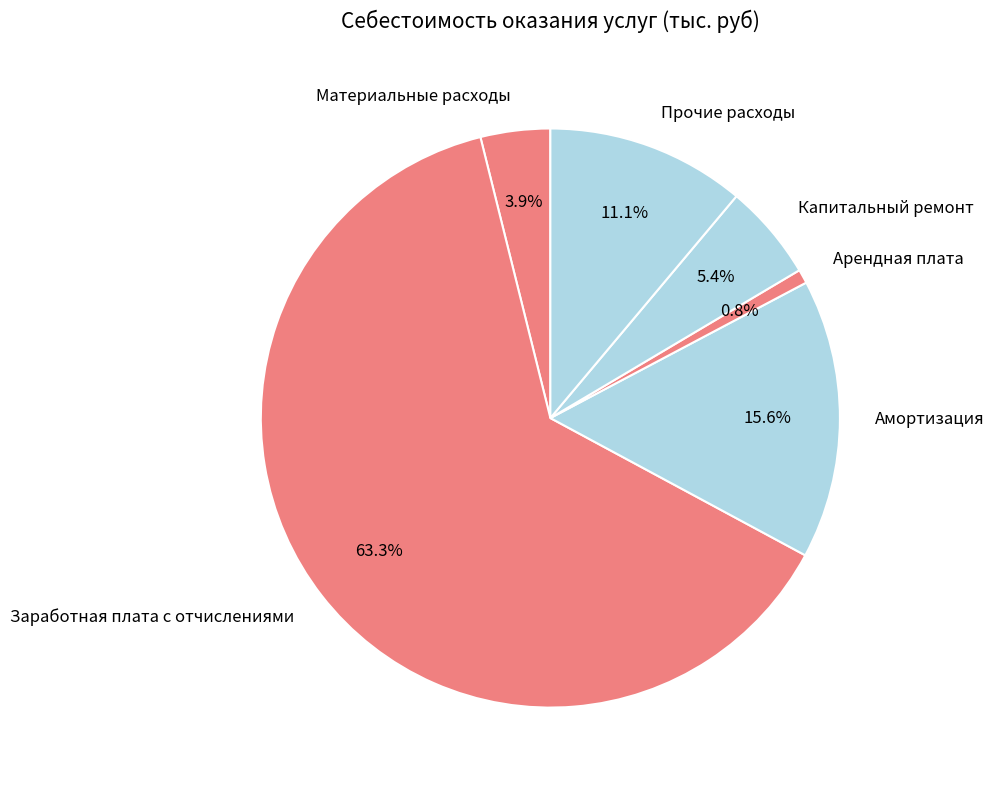

Is there any slice that represents more than half of the pie?

Yes